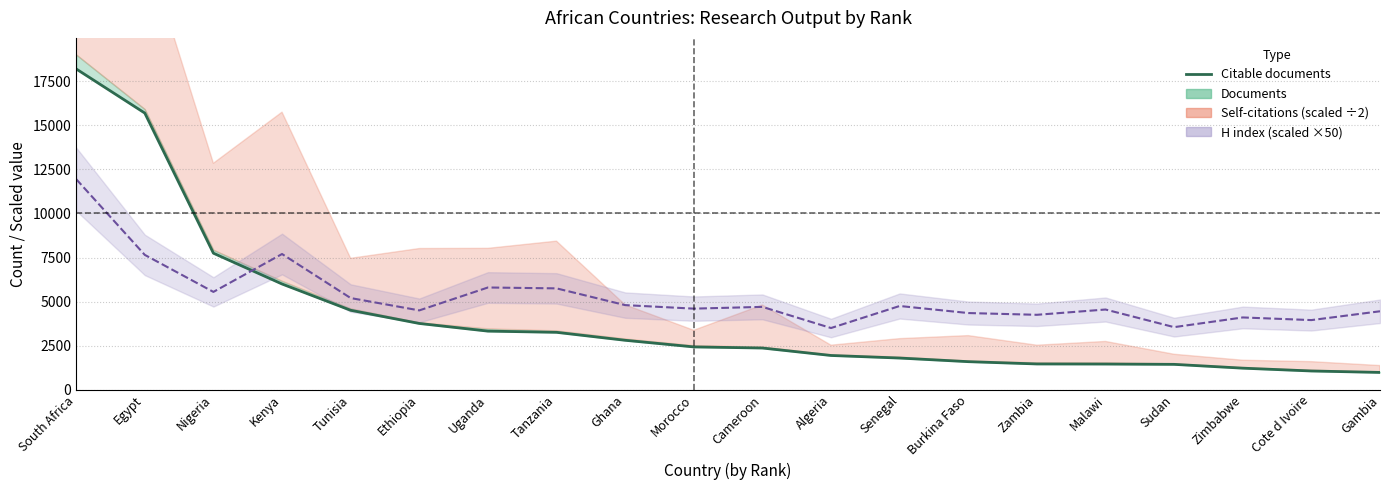

What is the difference between the values at Zambia and Algeria?

481